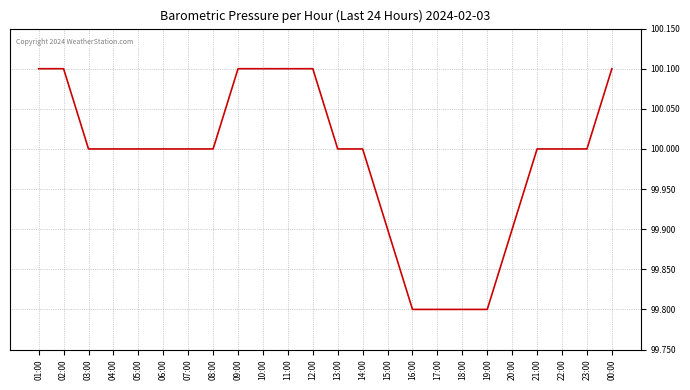

What position from the right is 04:00?

21